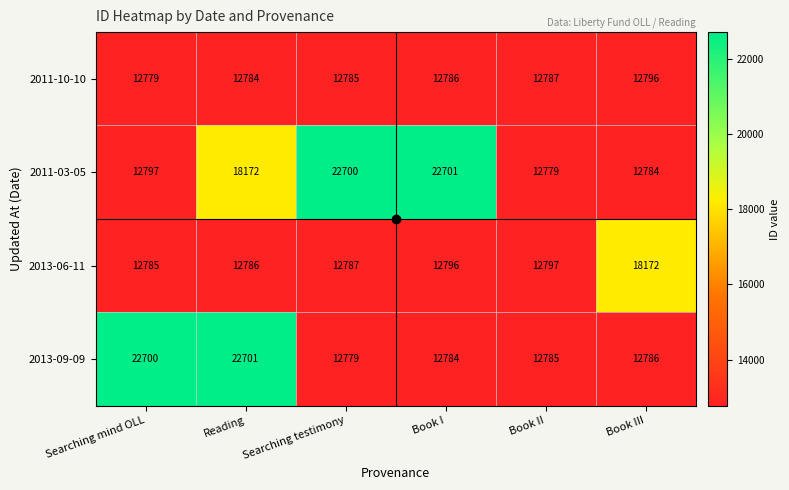

At Book I, list the series in order from largest to smallest.

2011-03-05, 2013-06-11, 2011-10-10, 2013-09-09